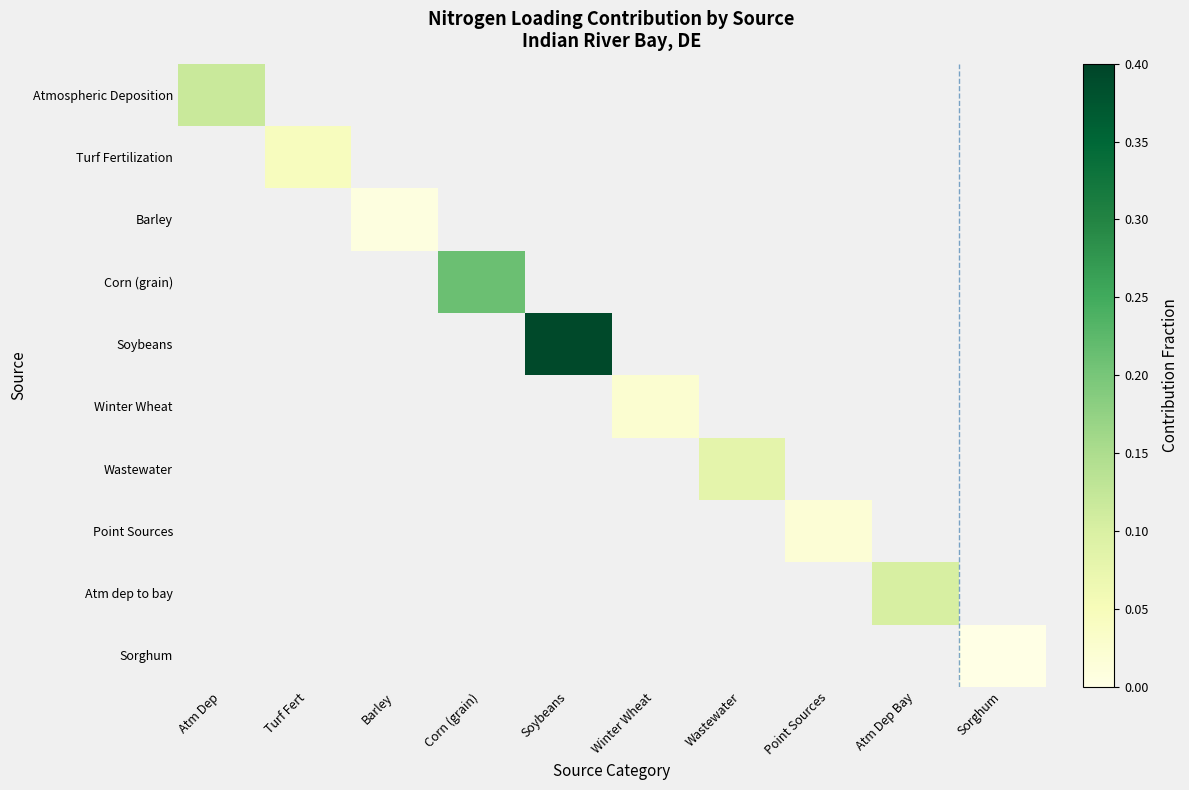

Which has a higher value, Point Sources or Sorghum?

Point Sources